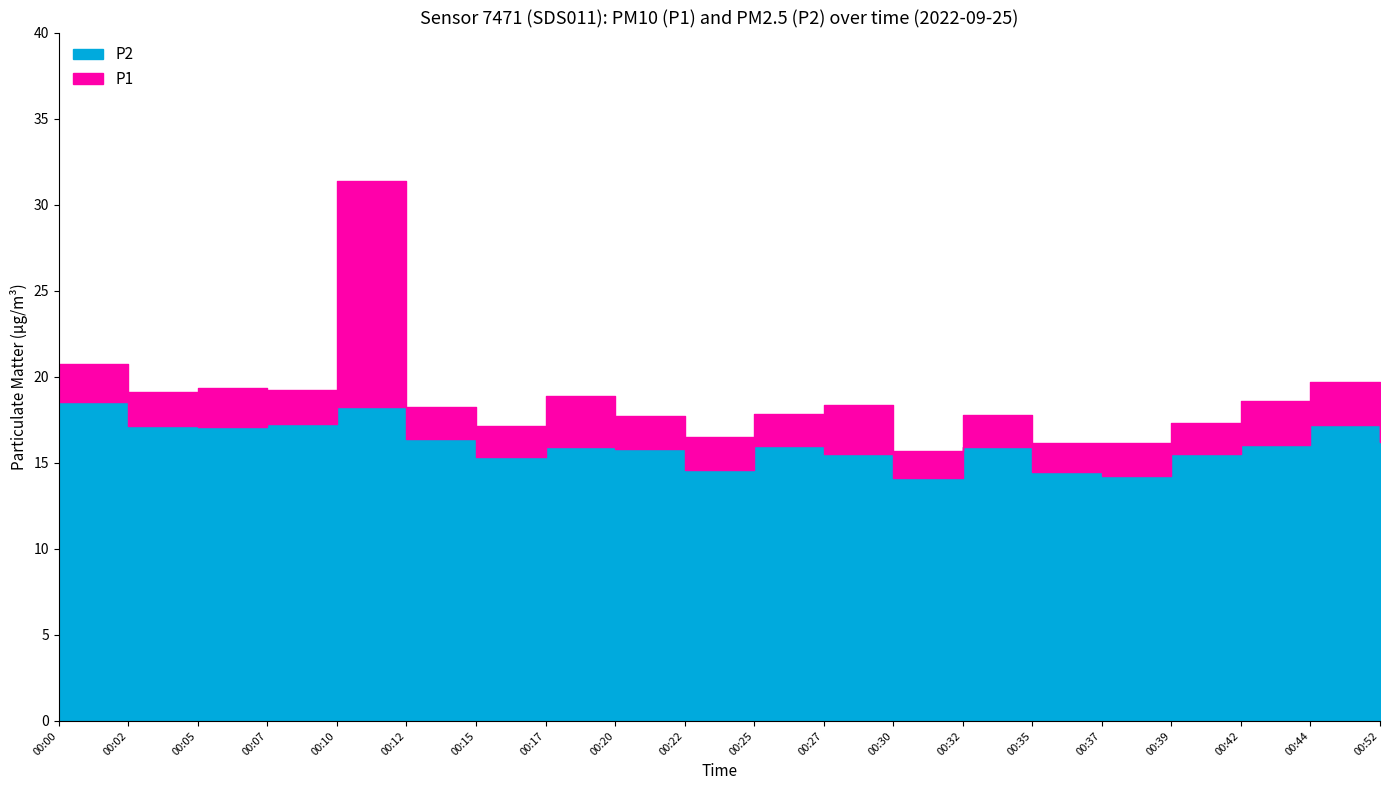

At how many categories does at least one series exceed 19?

6